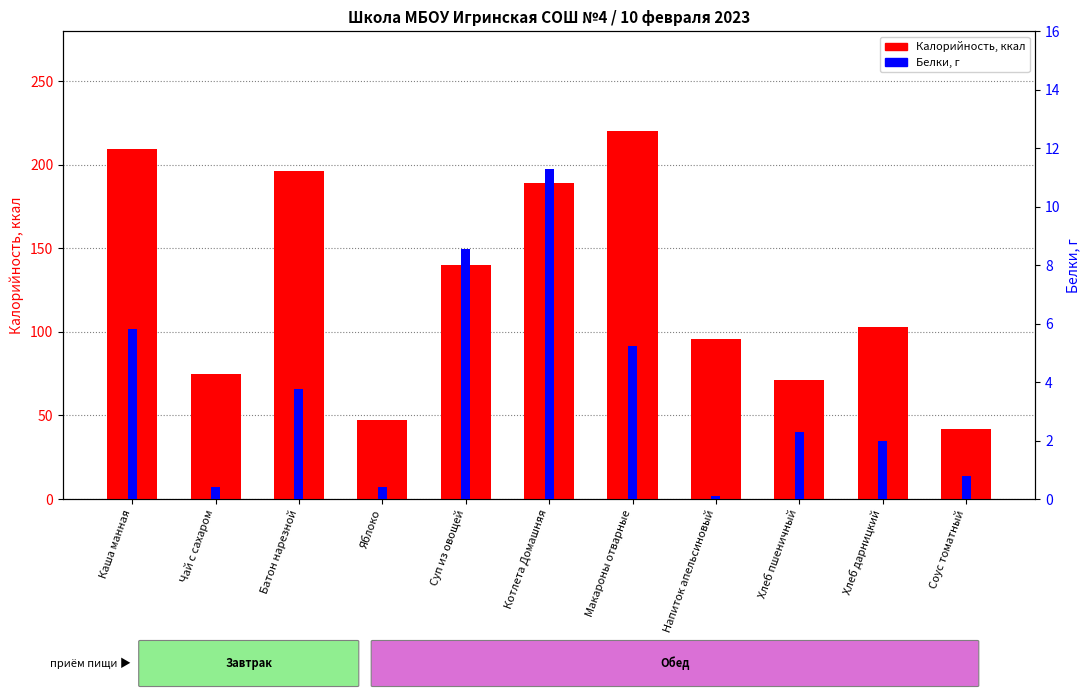

Which series has the largest range (max minus min)?

Калорийность